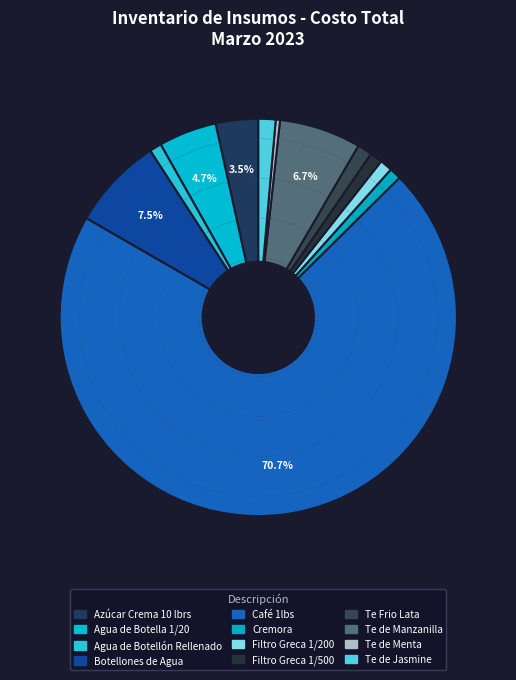

How many slices are in this pie chart?

12